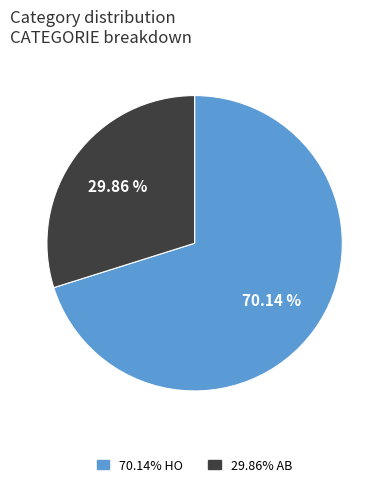

Is there a majority slice in this chart?

Yes